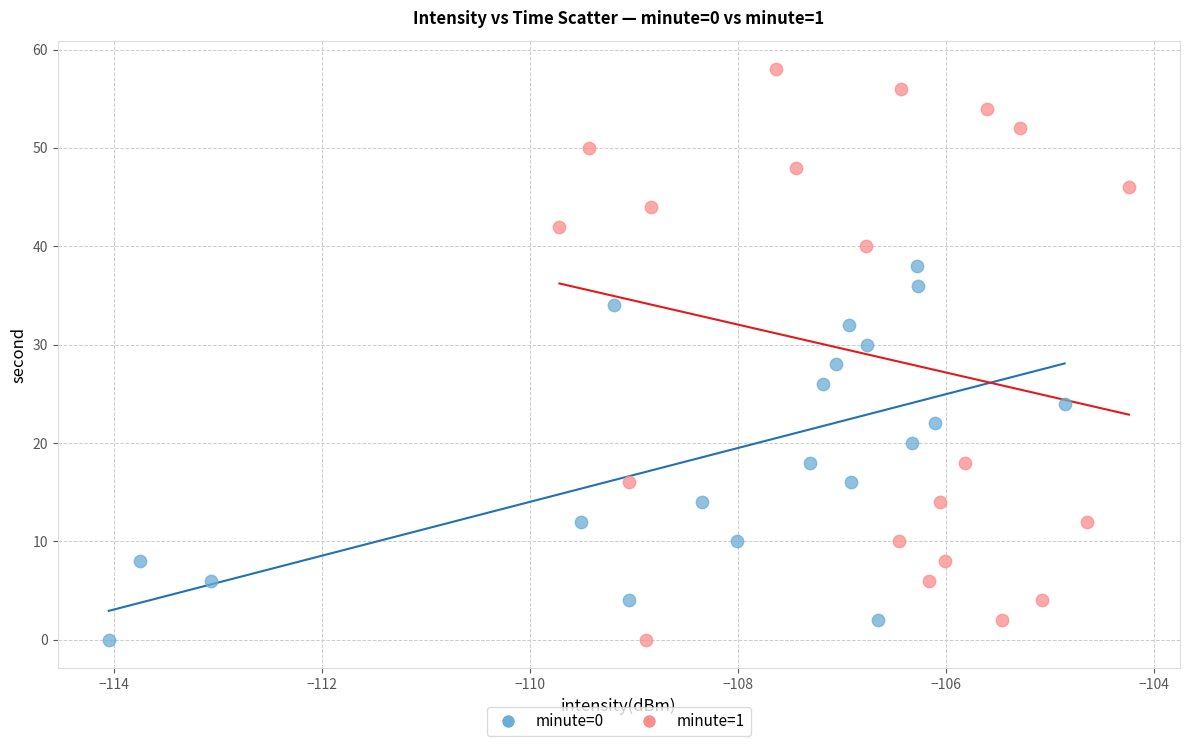

Which series has the largest Y range (max minus min)?

minute=1